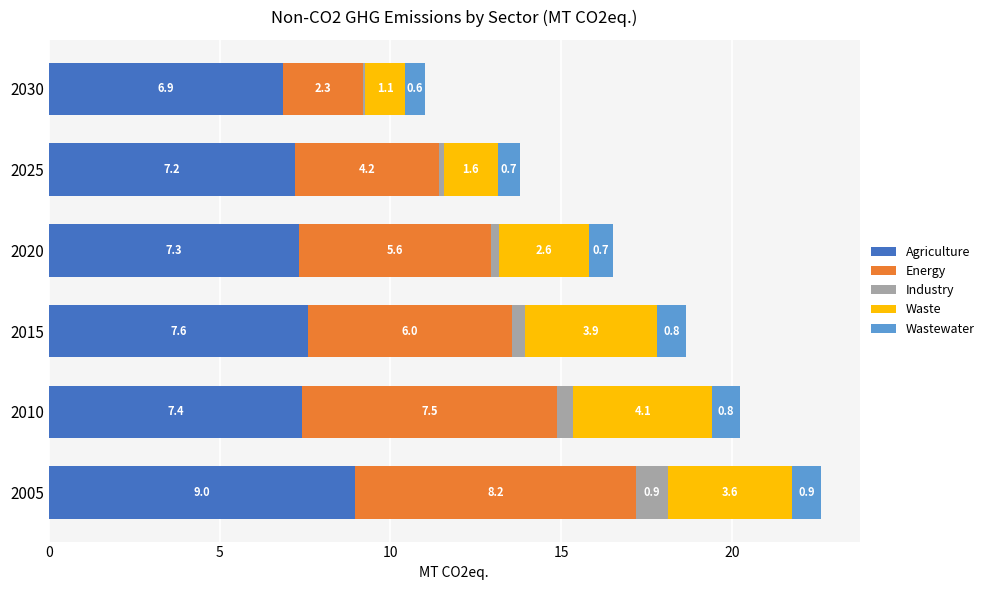

What is the average value of the Agriculture series?

7.6